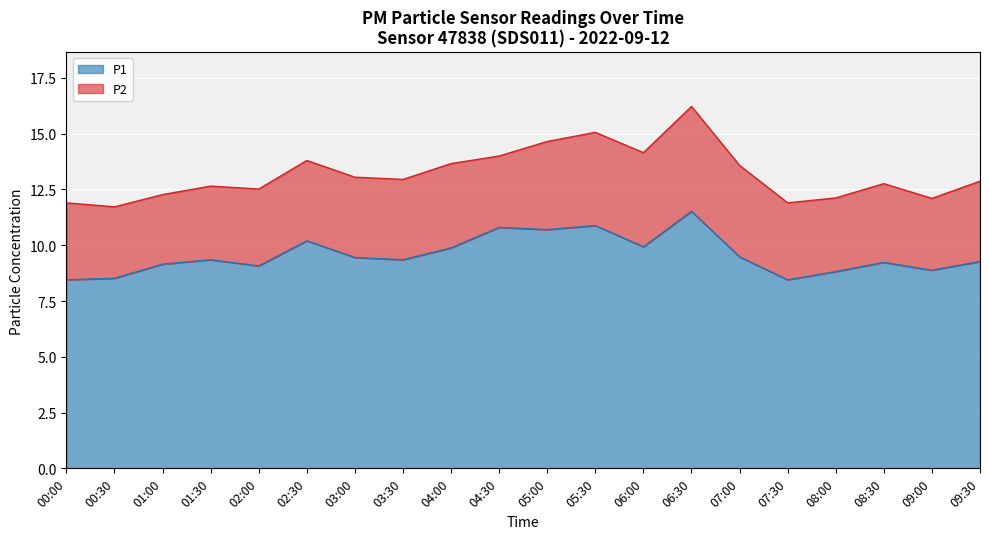

Where is the first local minimum?

02:00